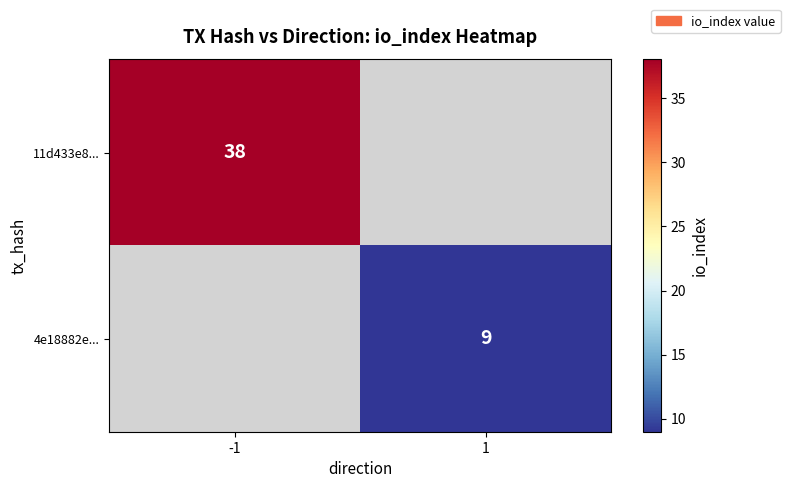

The 4e18882e... series shows 5 at 1. True or false?

False